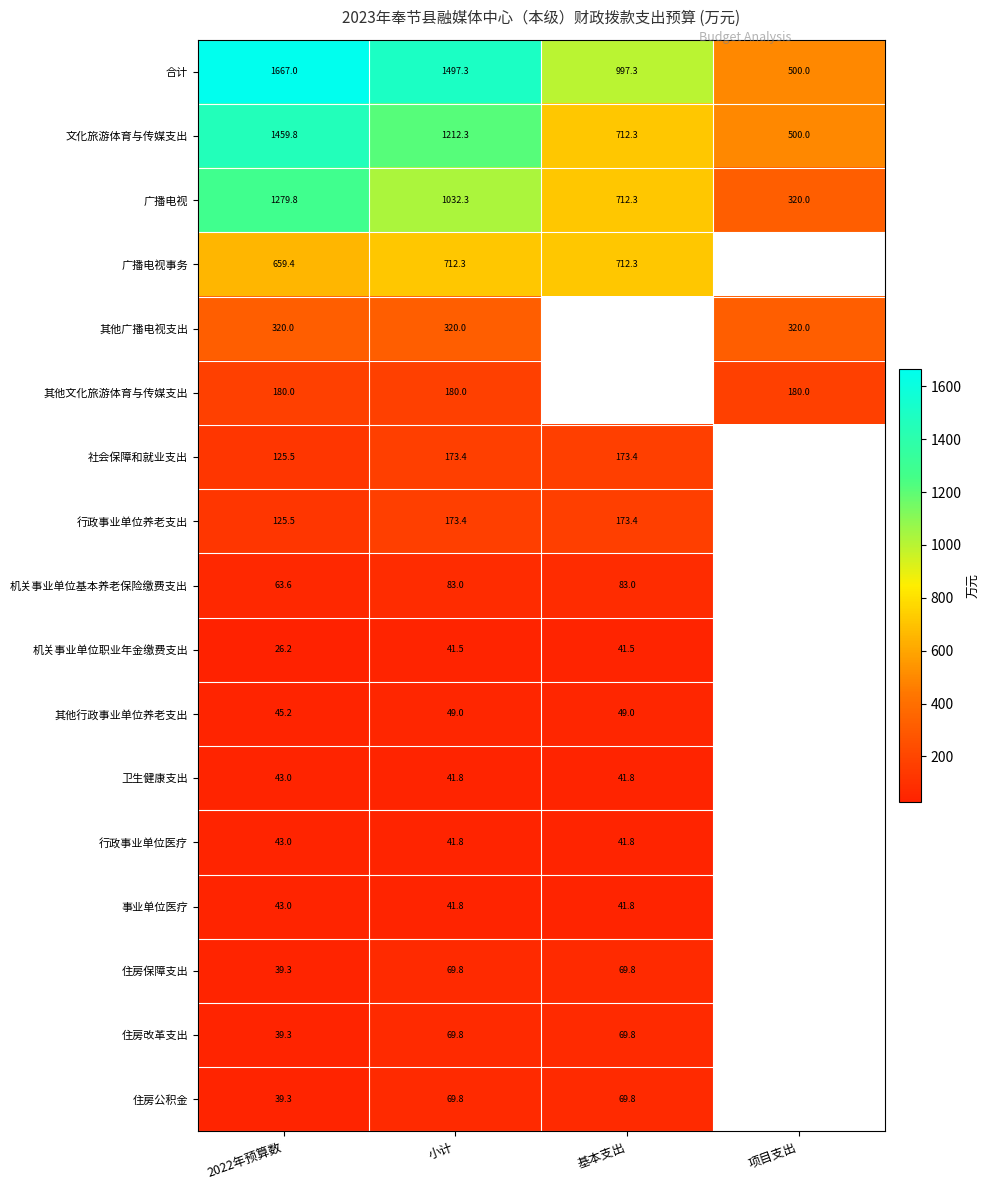

Count the number of data series in this chart.

17